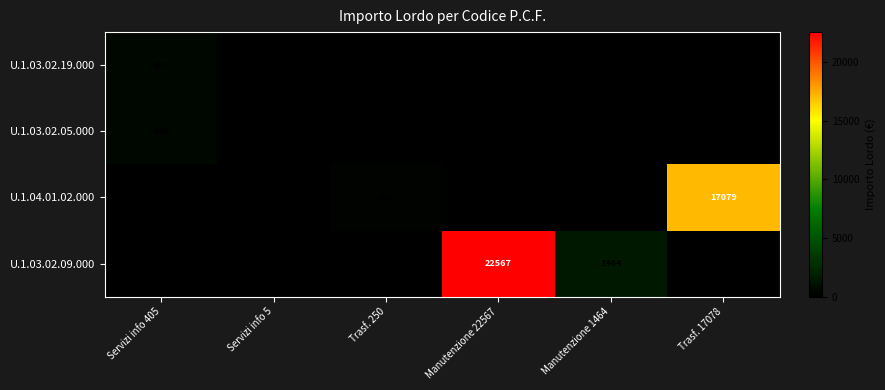

The U.1.03.02.09.000 series shows 1464 at Manutenzione 1464. True or false?

True